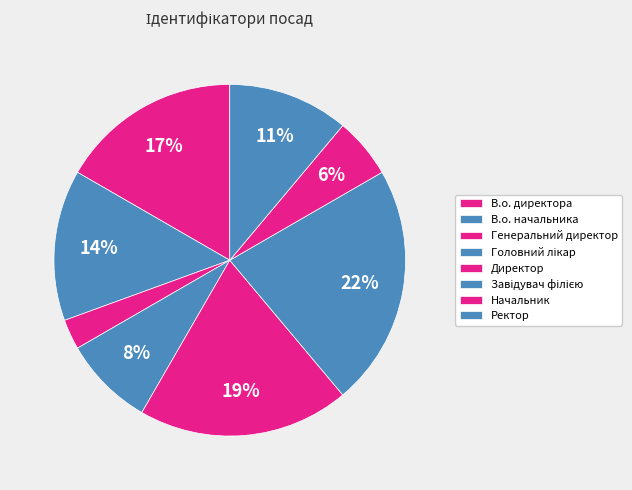

To the nearest percent, what is the difference between the largest and smallest slice percentages?

19%